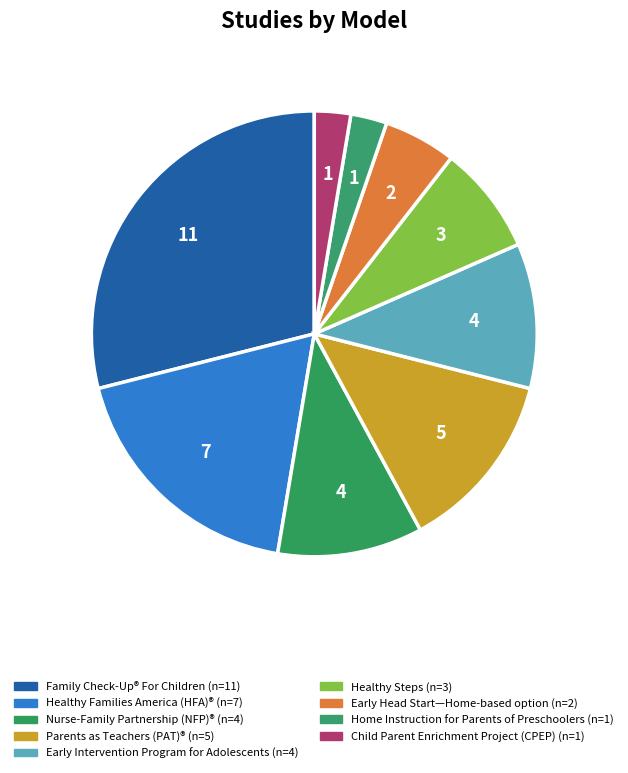

Count the number of slices in the pie.

9